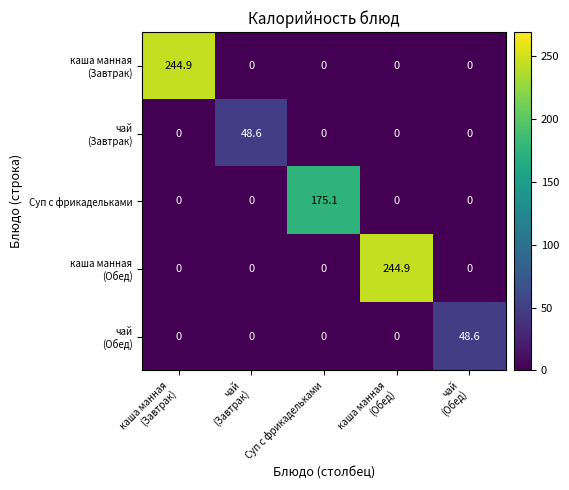

At how many categories does at least one series exceed 48?

5